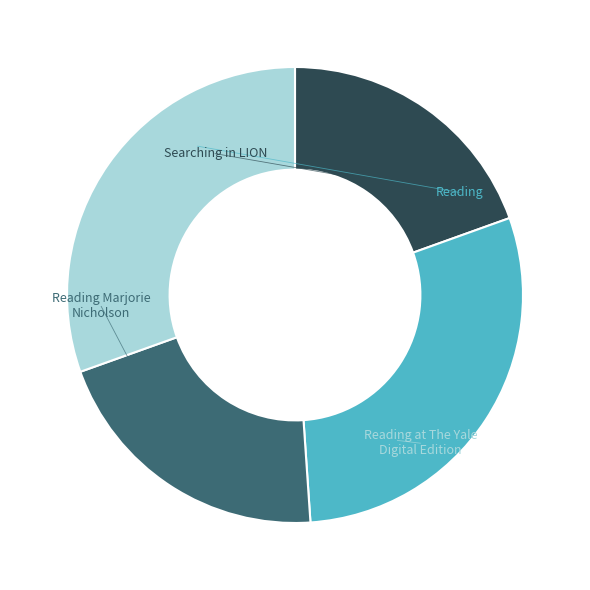

Is there any slice that represents more than half of the pie?

No